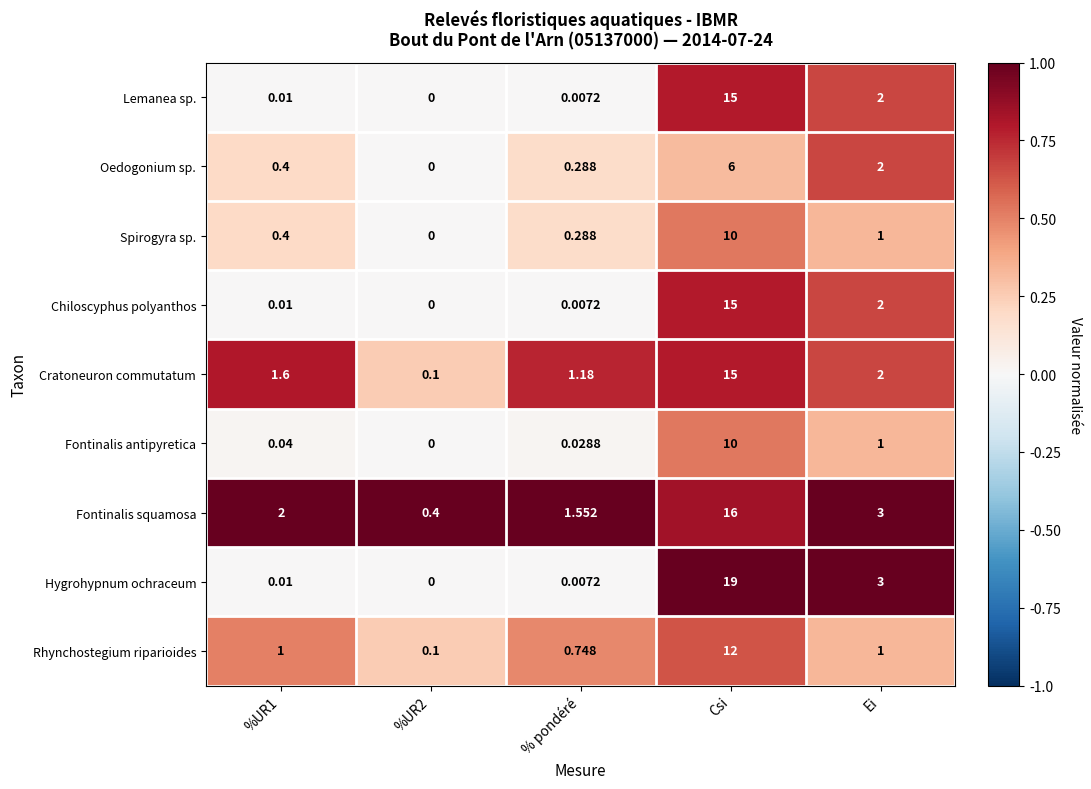

Is the value of Lemanea sp. at Csi greater than the value of Spirogyra sp. at %UR2?

Yes